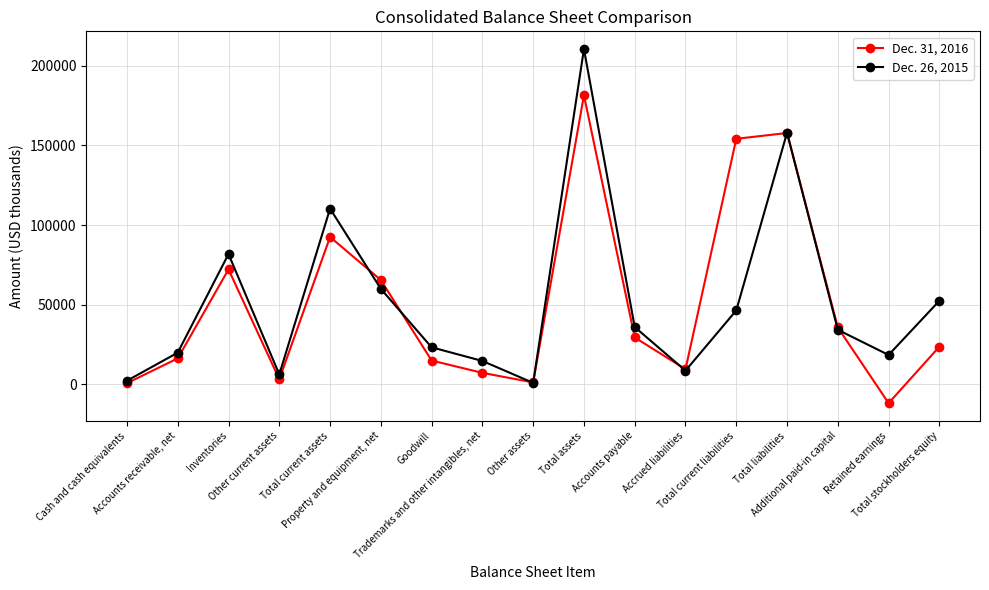

What is the label of the 7th point from the left?

Goodwill